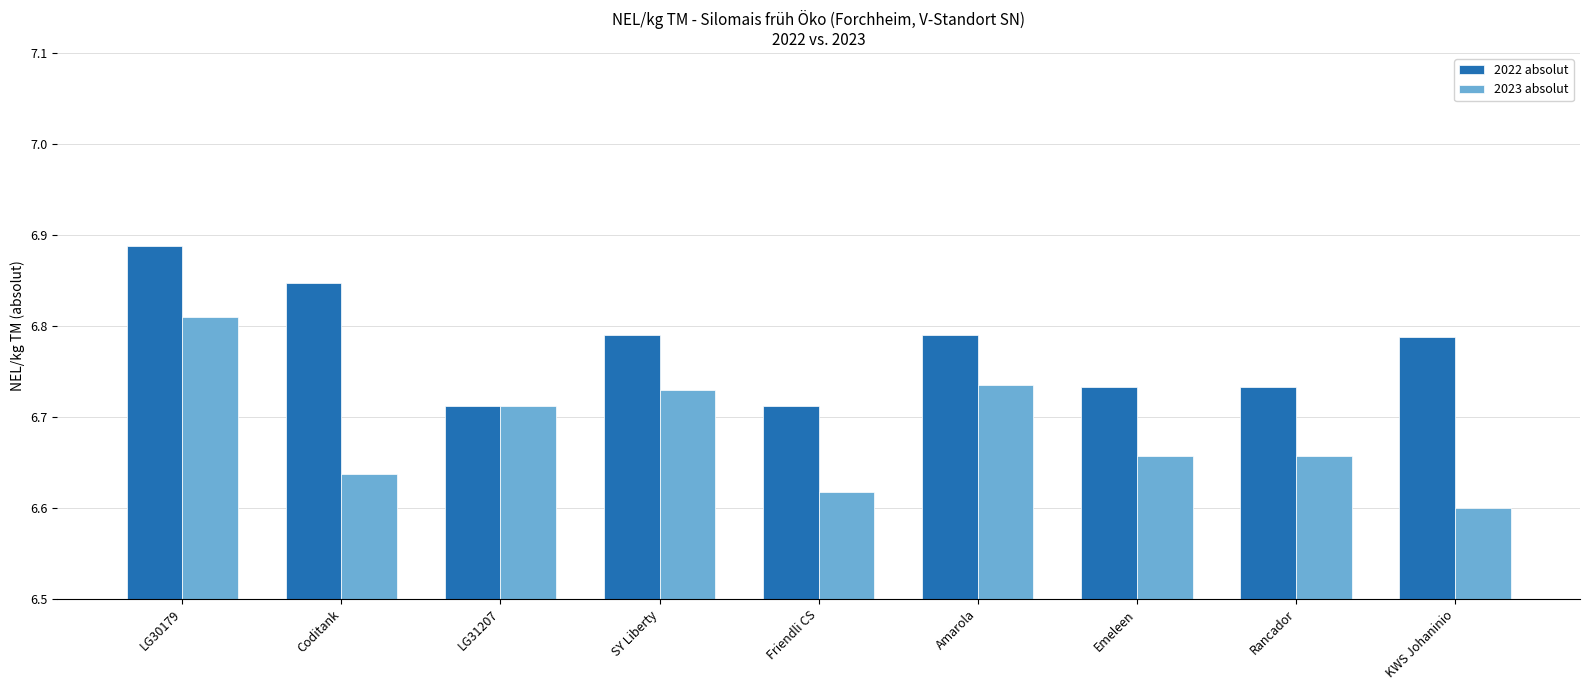

What is the difference between the maximum and minimum values in the 2023 absolut series?

0.2